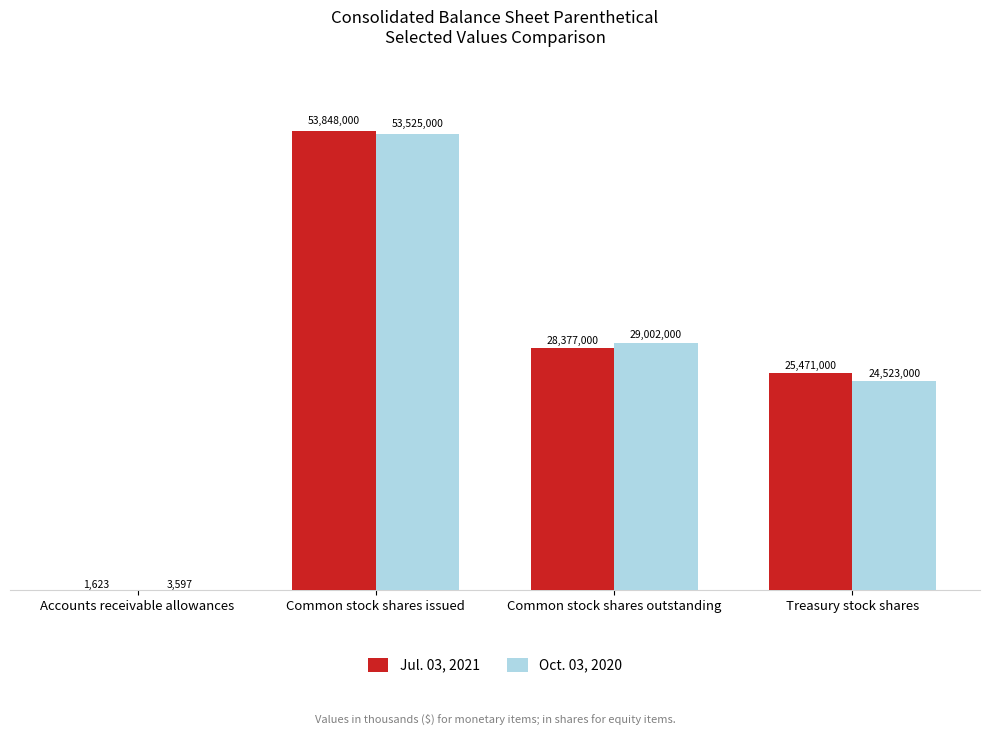

Reading right to left, extract all data points from this chart.

Jul. 03, 2021: 25471000	28377000	53848000	1623
Oct. 03, 2020: 24523000	29002000	53525000	3597